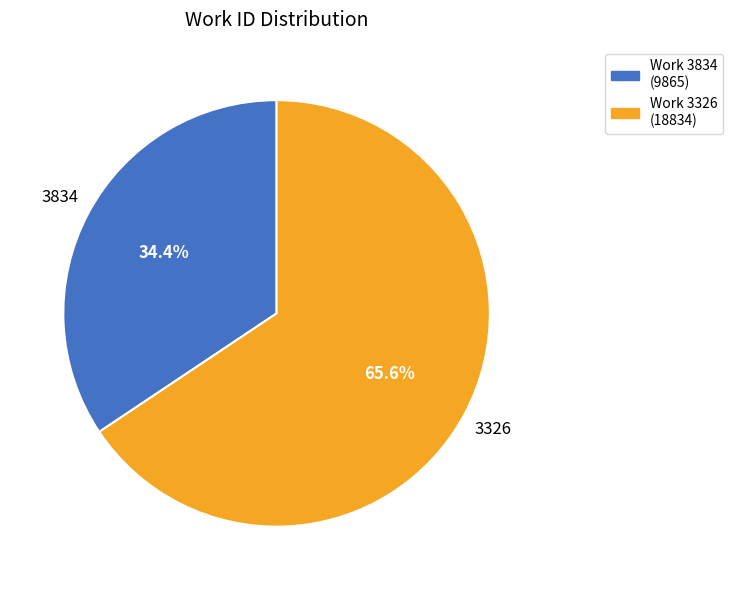

Is there a majority slice in this chart?

Yes